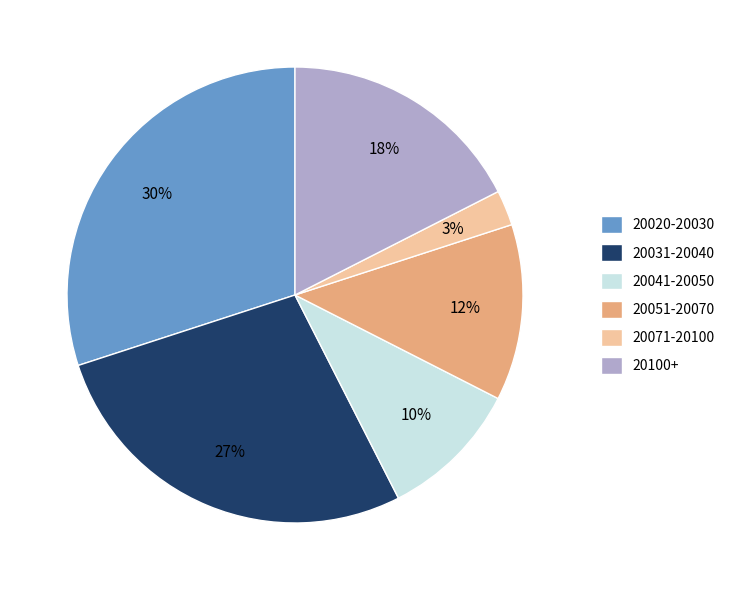

Which has a higher value, 20031-20040 or 20051-20070?

20031-20040